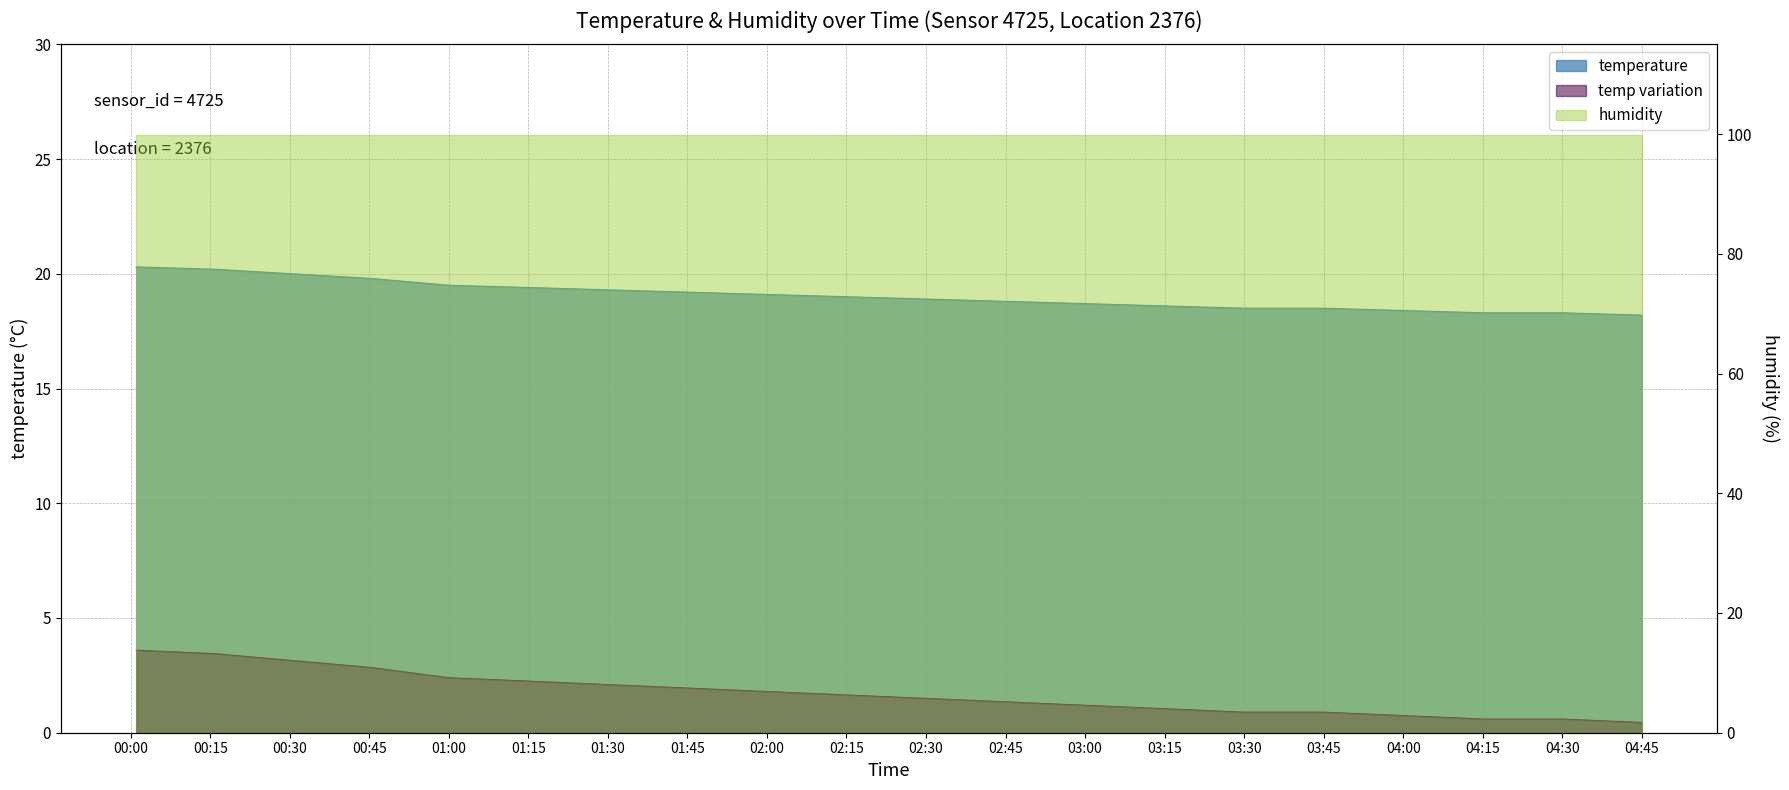

What is the label of the 11th point from the left?

02:30